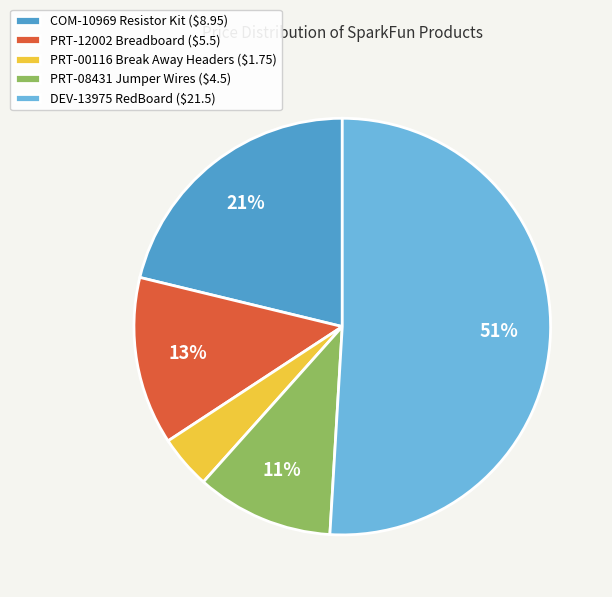

Which slice is the smallest?

PRT-00116 Break Away Headers